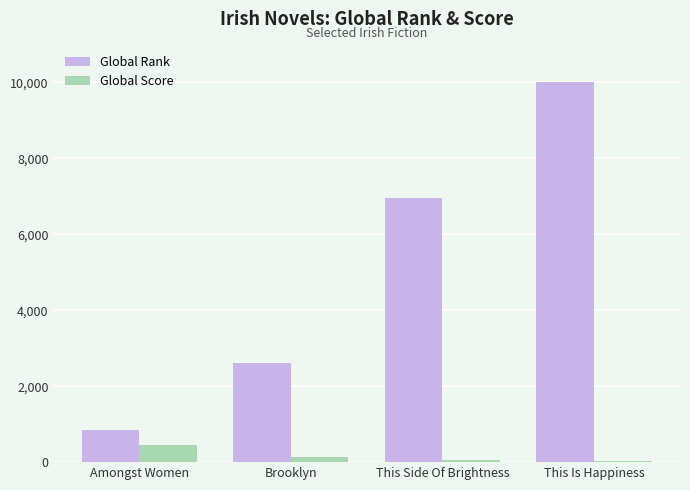

What is the sum of all Global Rank values?

20423